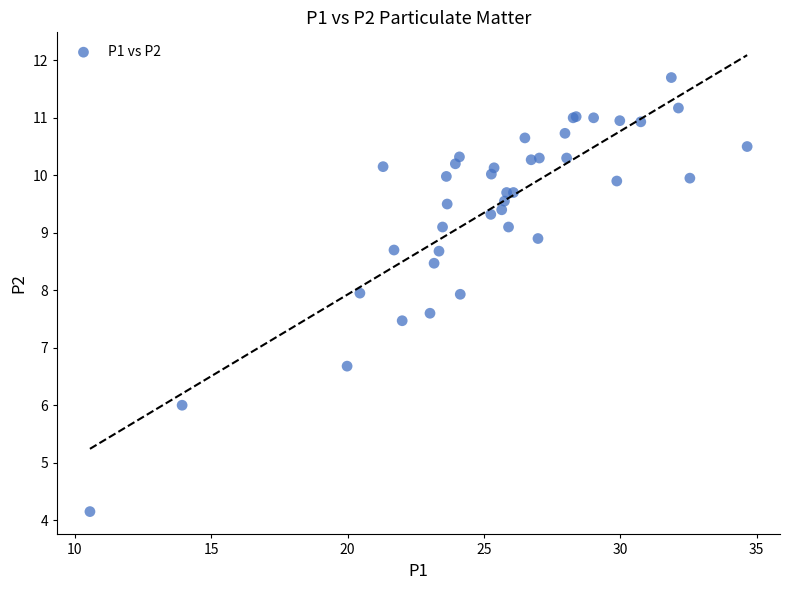

What Y value in the scatter plot is closest to 7?

6.7